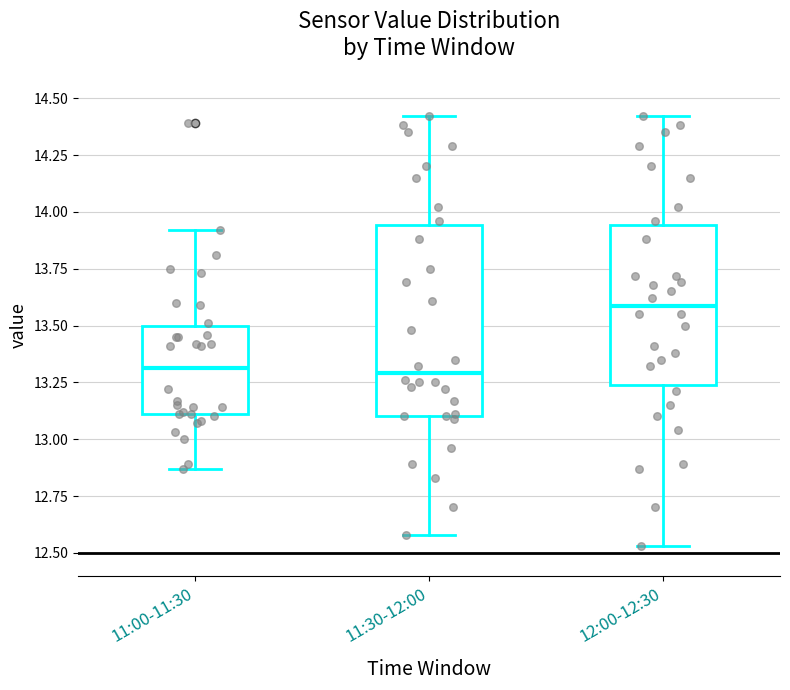

Reading left to right, read every box against the y-axis: the position of its median line, the range the box covers, and the ends of its whiskers. The values are not printed on the chart, so give them approximately, as read against the axis.

11:00-11:30: median 13.30, box 13.10 to 13.50, whiskers 12.85 to 13.90
11:30-12:00: median 13.30, box 13.10 to 13.95, whiskers 12.60 to 14.40
12:00-12:30: median 13.60, box 13.25 to 13.95, whiskers 12.55 to 14.40